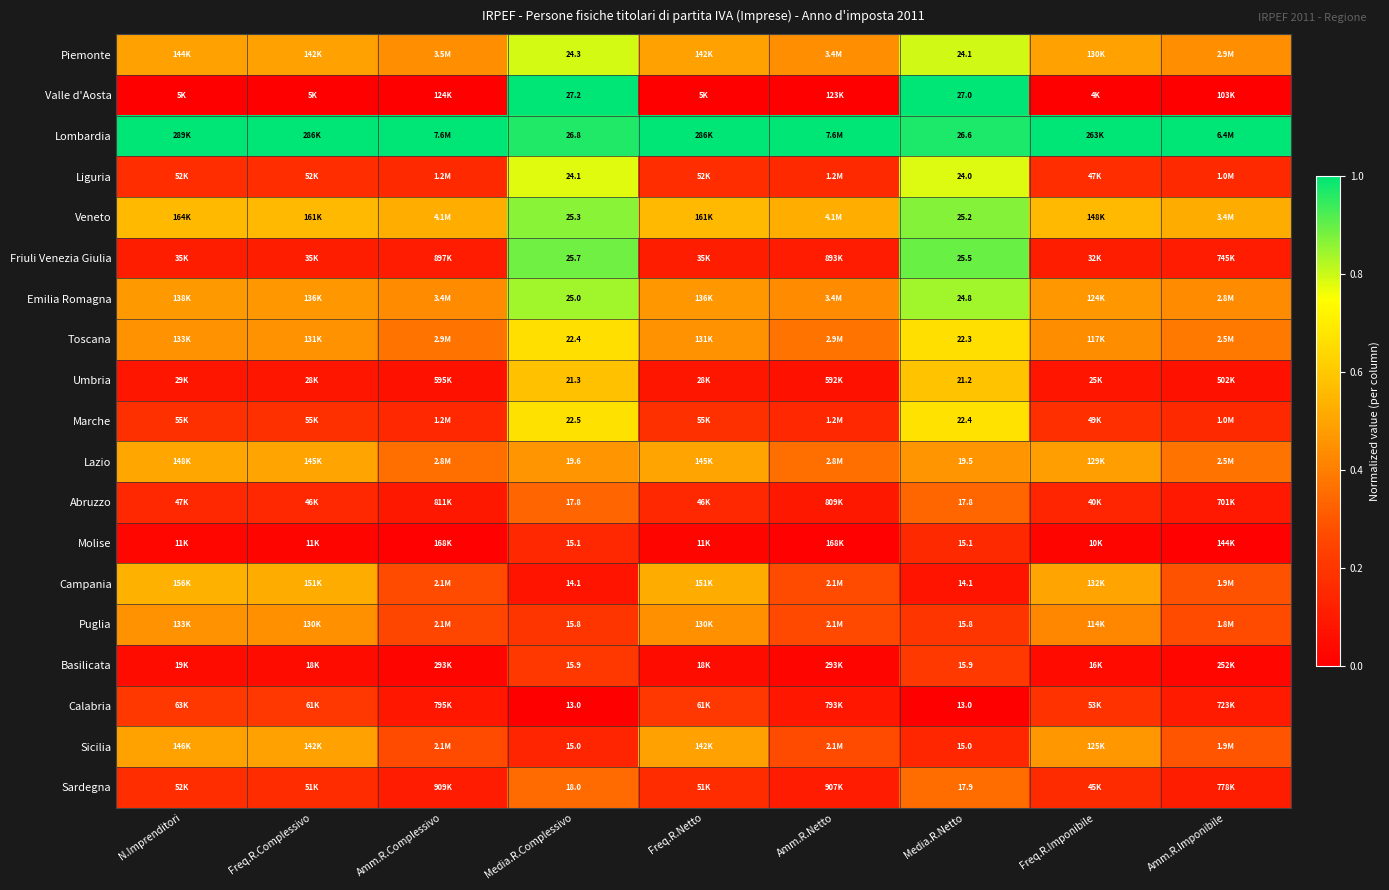

Rank the series at Media.R.Netto from highest to lowest value.

Valle d'Aosta, Lombardia, Friuli Venezia Giulia, Veneto, Emilia Romagna, Piemonte, Liguria, Marche, Toscana, Umbria, Lazio, Sardegna, Abruzzo, Basilicata, Puglia, Molise, Sicilia, Campania, Calabria